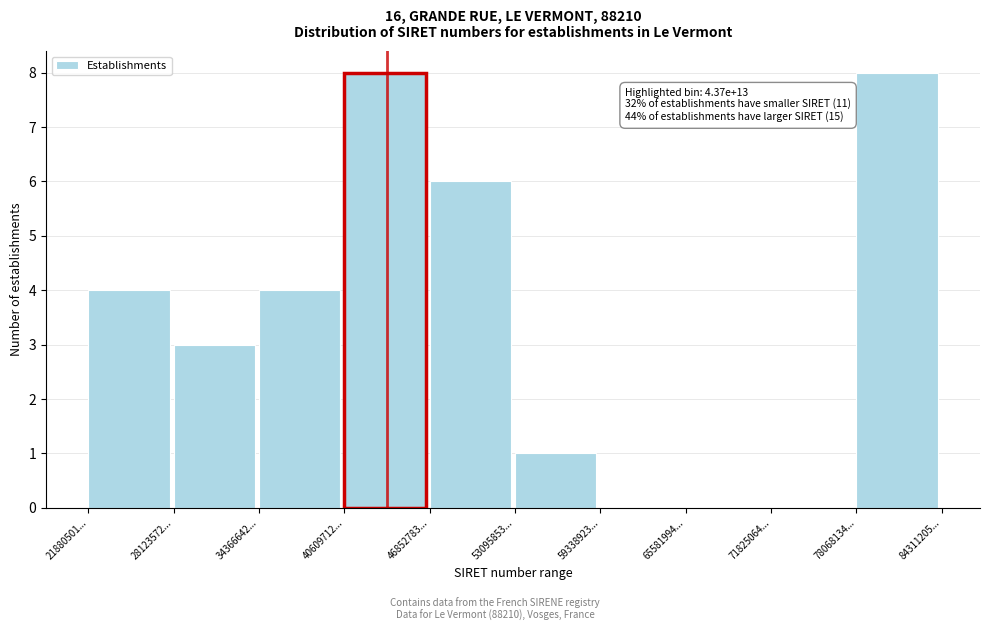

Reading left to right, transcribe all the data shown in this chart.

21880501...=4	28123572...=3	34366642...=4	40609712...=8	46852783...=6	53095853...=1	59338923...=0	65581994...=0	71825064...=0	78068134...=8